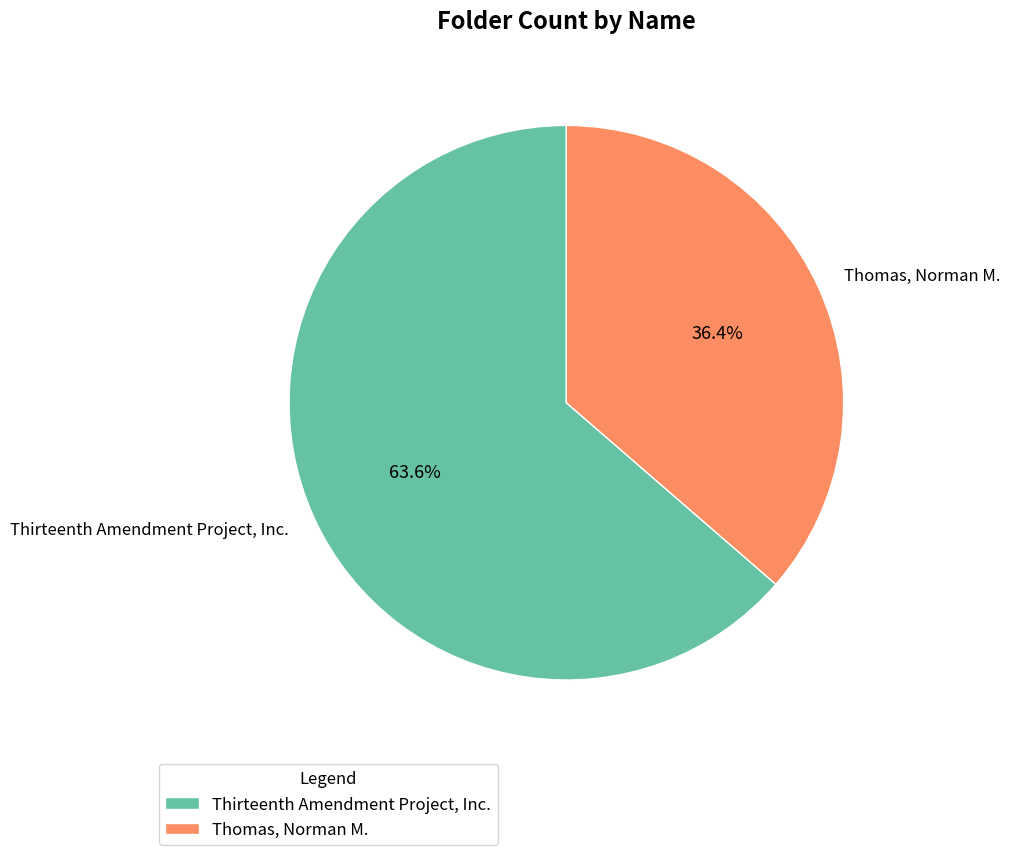

What percentage do Thomas, Norman M. and Thirteenth Amendment Project, Inc. together represent?

100.0%